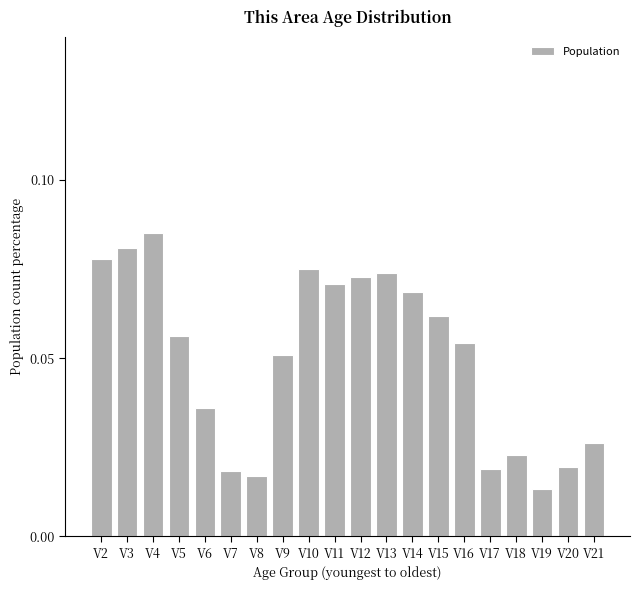

Which category has the highest value across all series?

V4